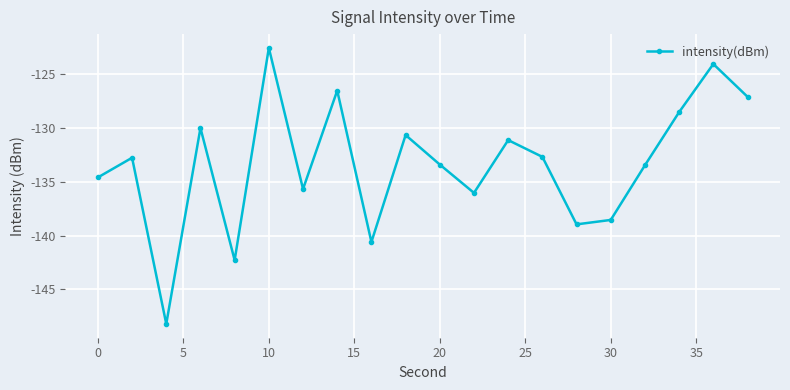

What is the greatest value displayed?

-122.6